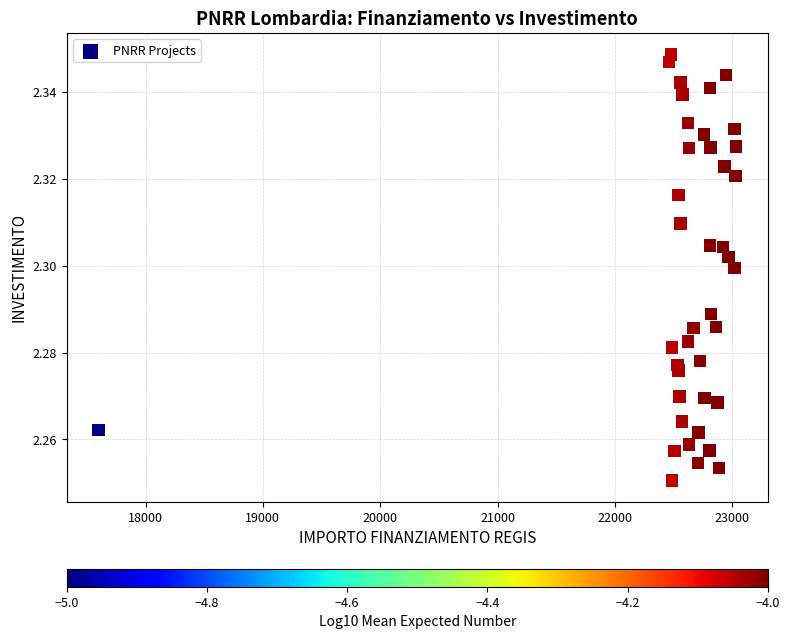

What is the range of X values (max minus min)?

5432.4